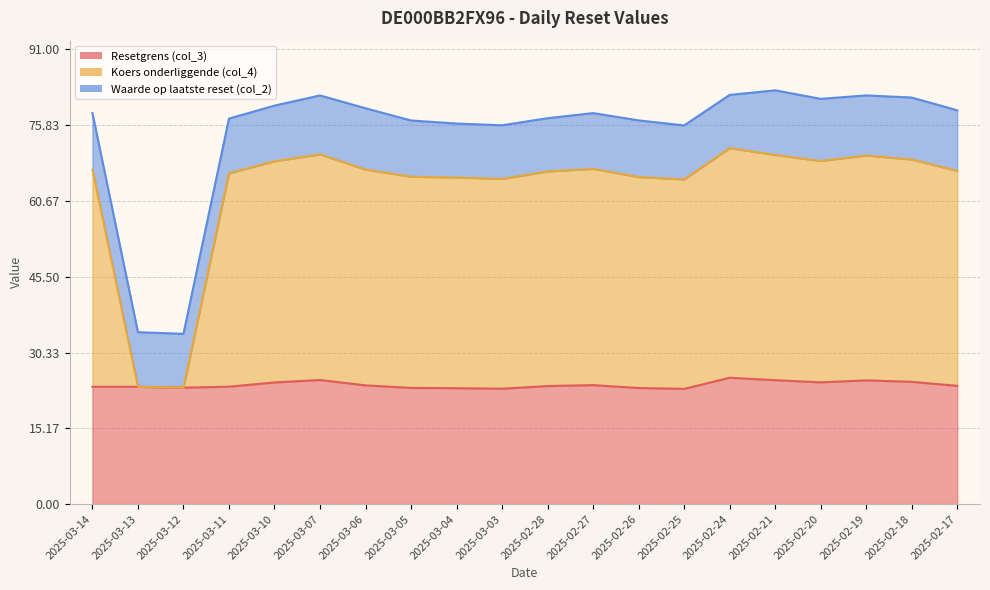

Where is the first local maximum for Resetgrens (col_3)?

2025-03-07